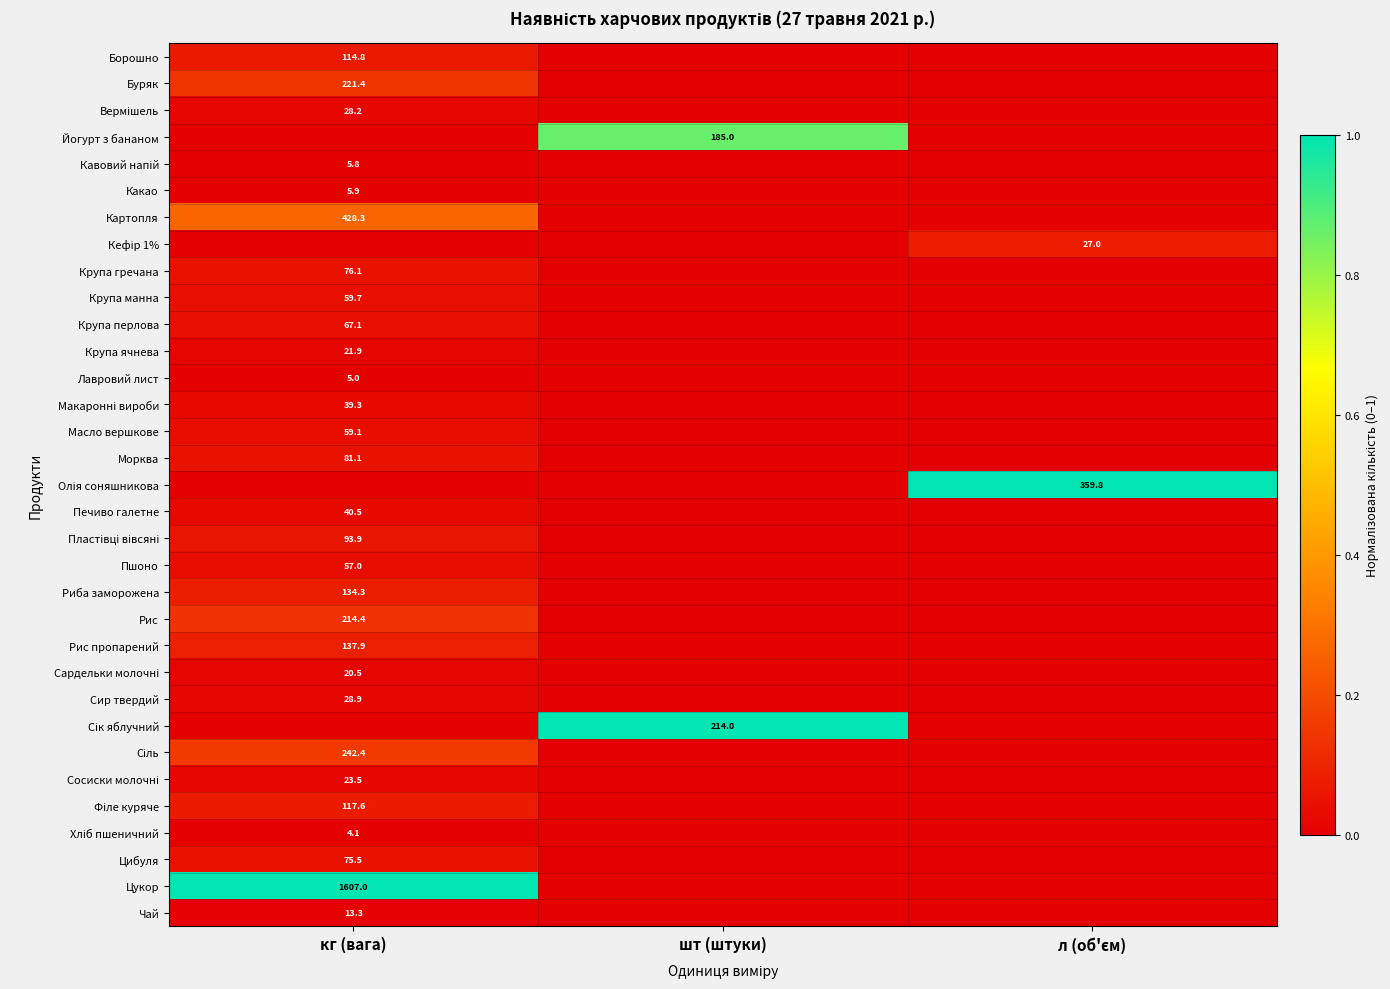

The value of Картопля at кг (вага) is 566.1. True or false?

False